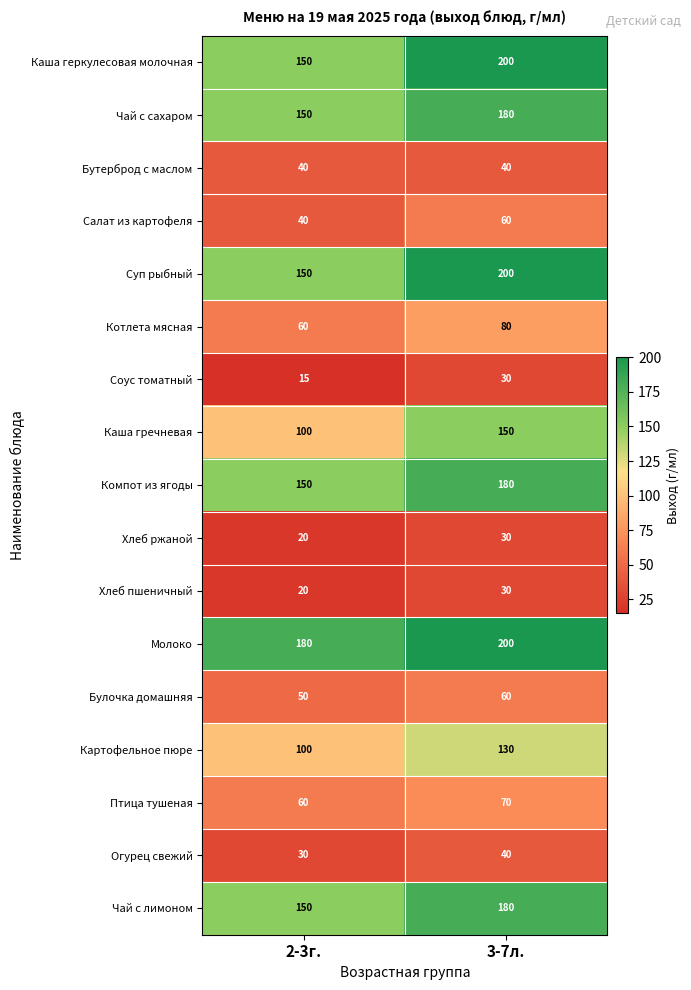

What is the difference between the Молоко values at 3-7л. and 2-3г.?

20